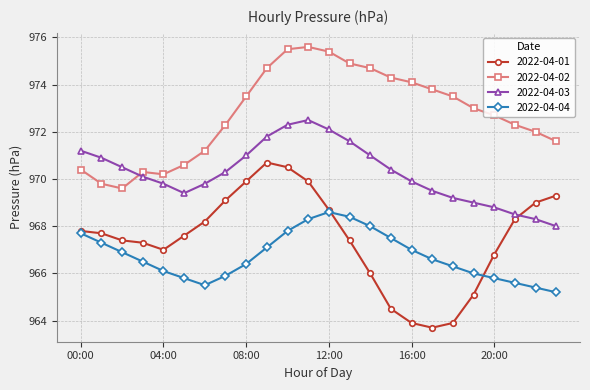

List the series in order of their peak value, lowest first.

2022-04-04, 2022-04-01, 2022-04-03, 2022-04-02